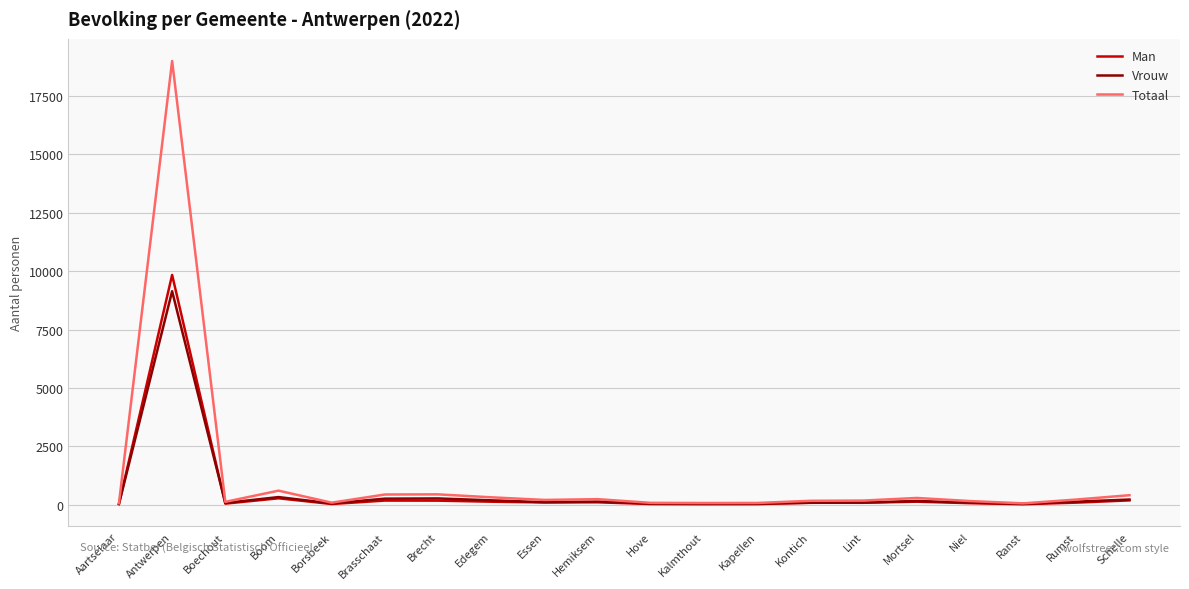

Rank the series by their maximum value, from lowest to highest.

Vrouw, Man, Totaal